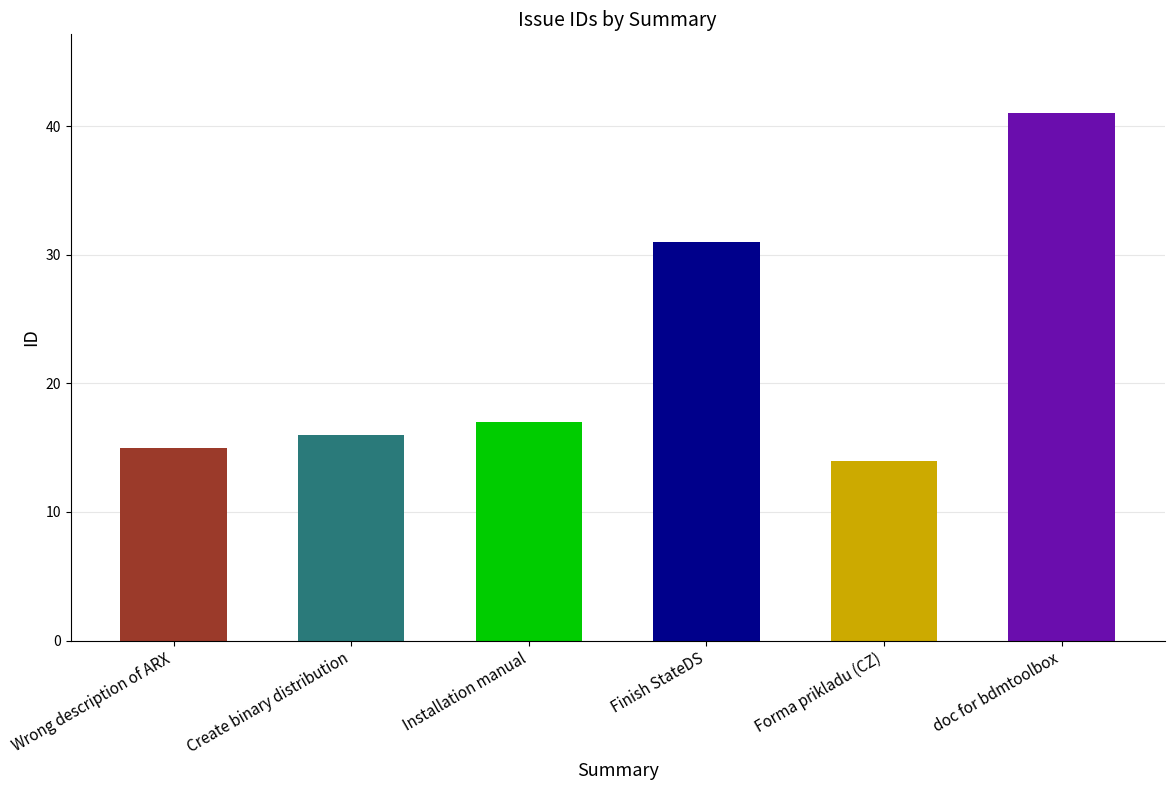

True or false: the data shows 16 at Create binary distribution.

True